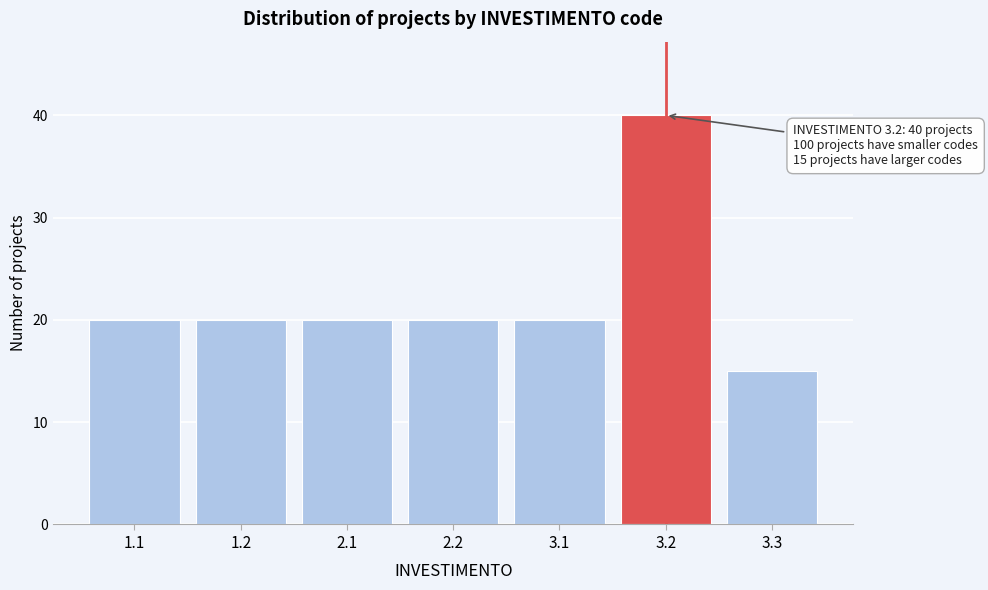

Reading left to right, list all the values displayed in this chart.

20	20	20	20	20	40	15